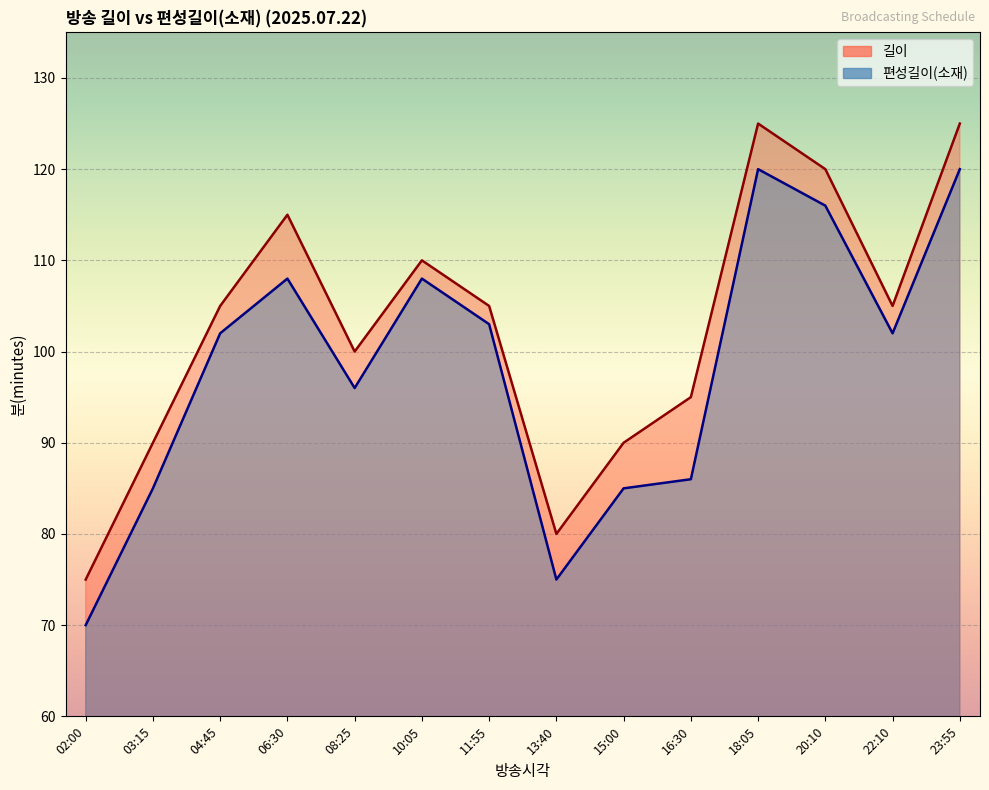

Which has a higher value, 10:05 or 08:25?

10:05